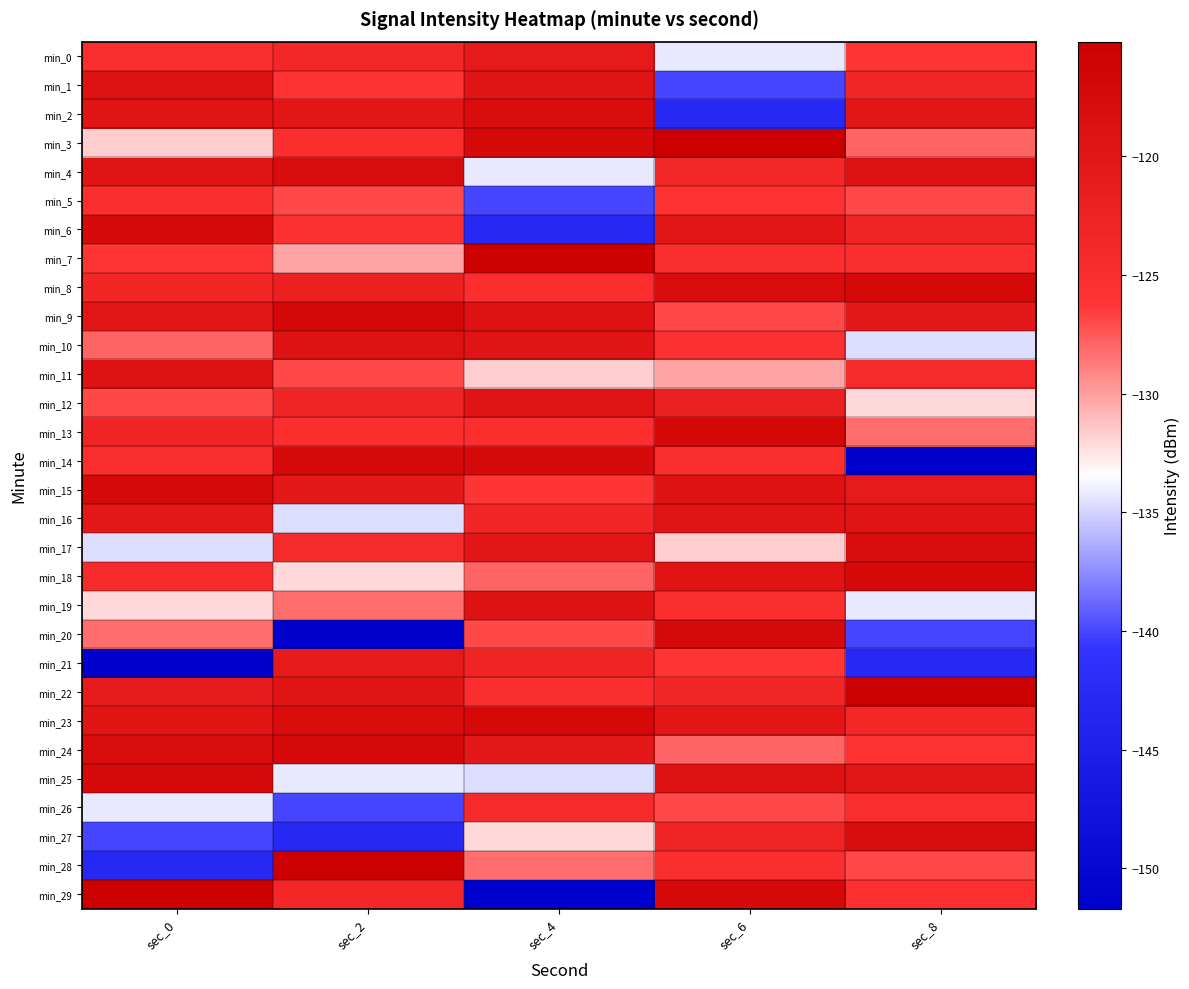

At which category is the sum across all series the highest?

sec_6